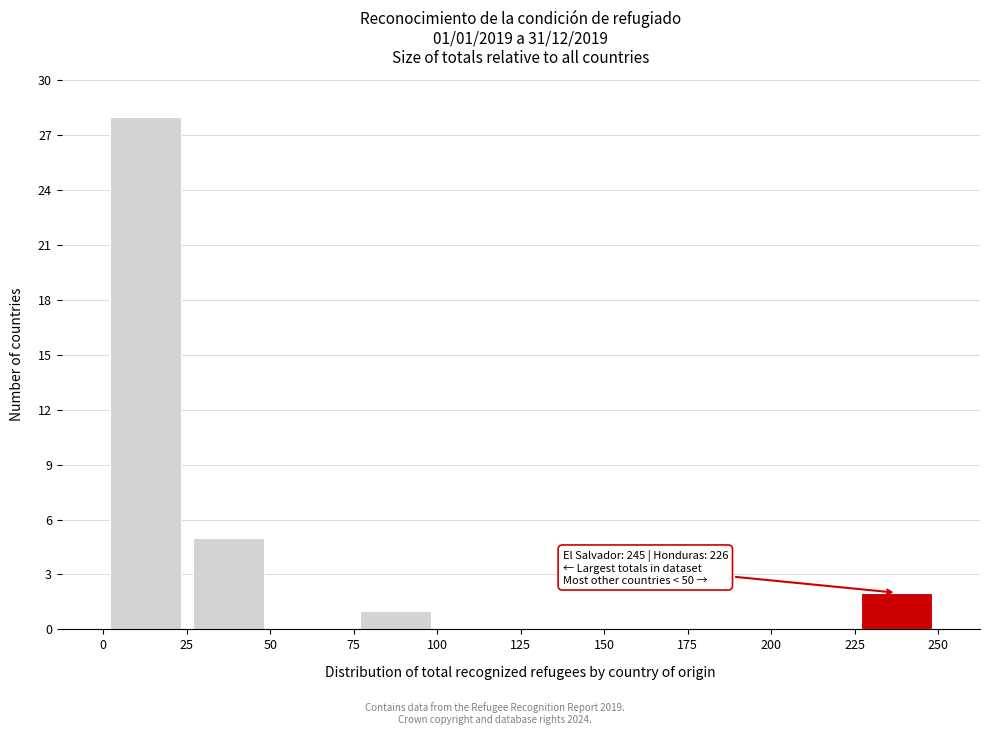

Over which range of the x-axis is the bar tallest?

0 to 25